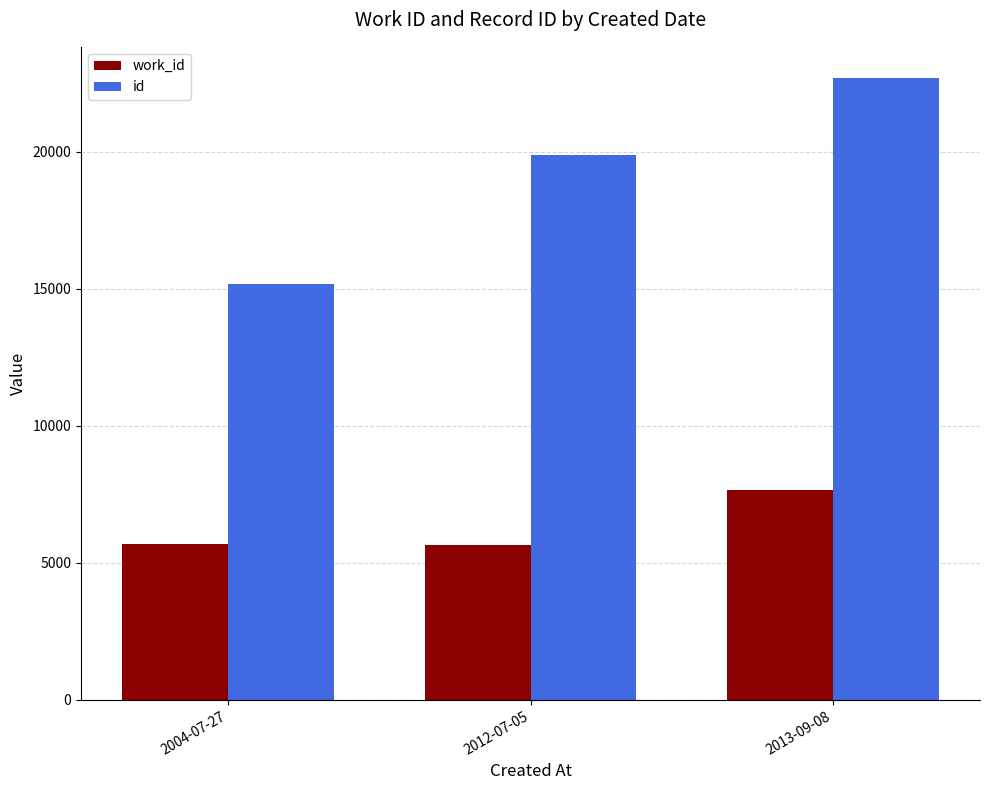

At which category is the sum across all series the highest?

2013-09-08